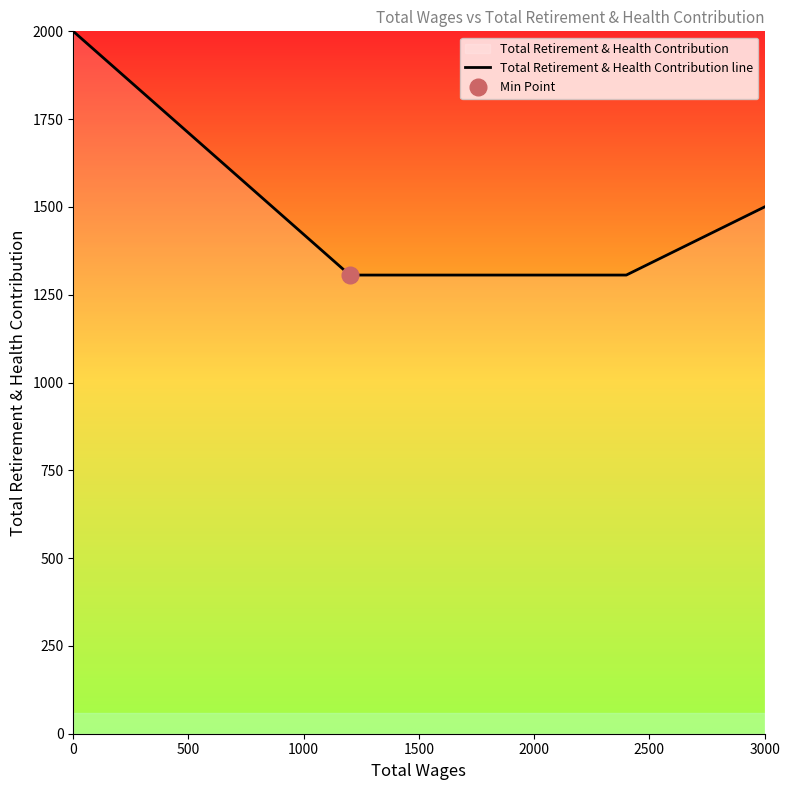

What is the greatest value displayed?

2000